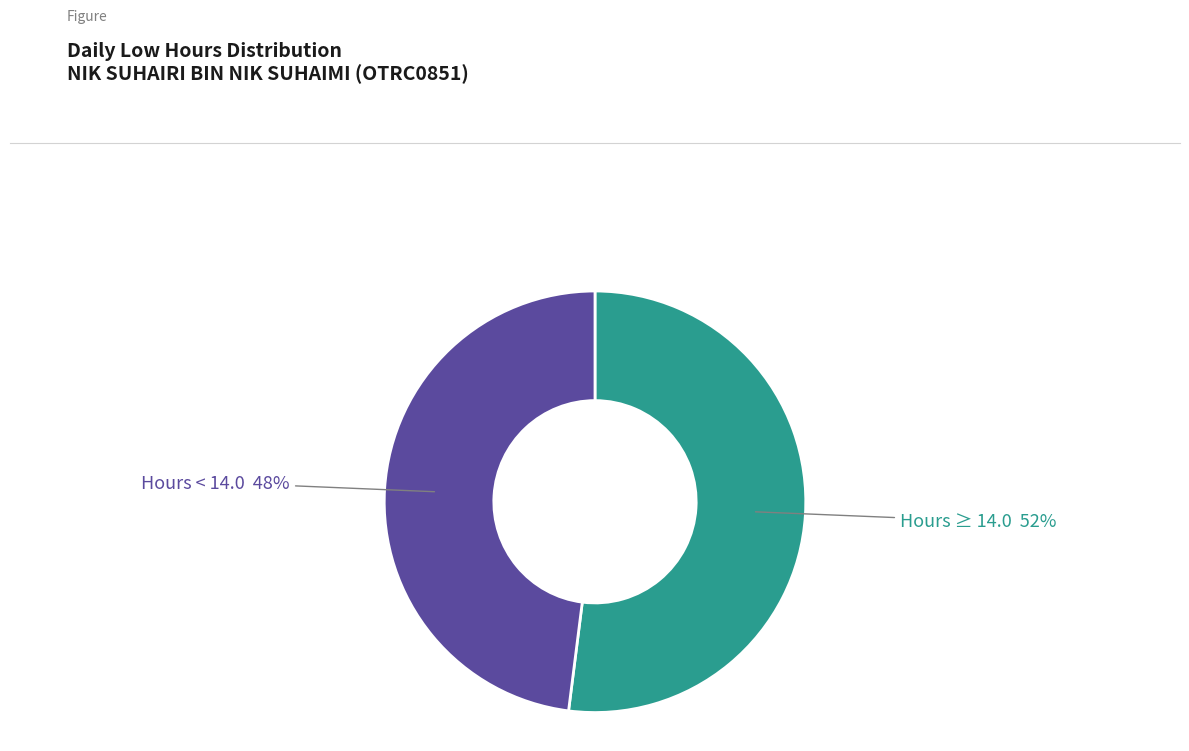

How many segments does this pie chart have?

2